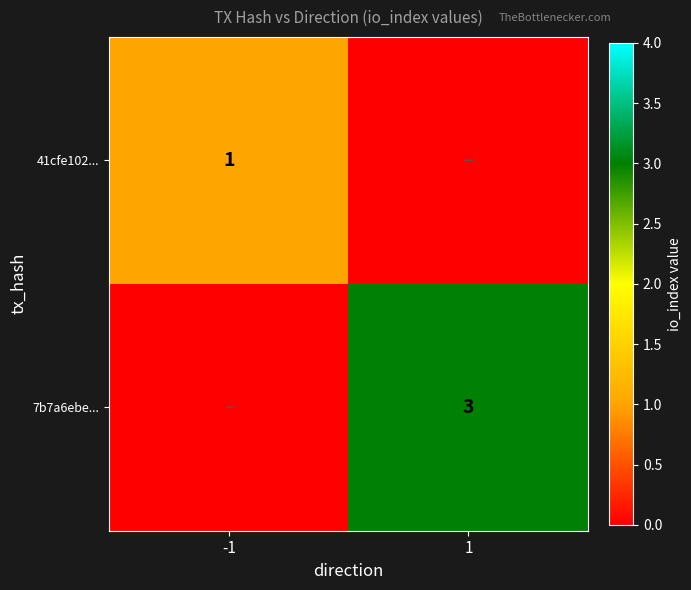

Is it true that 41cfe102... equals 2 at -1?

False